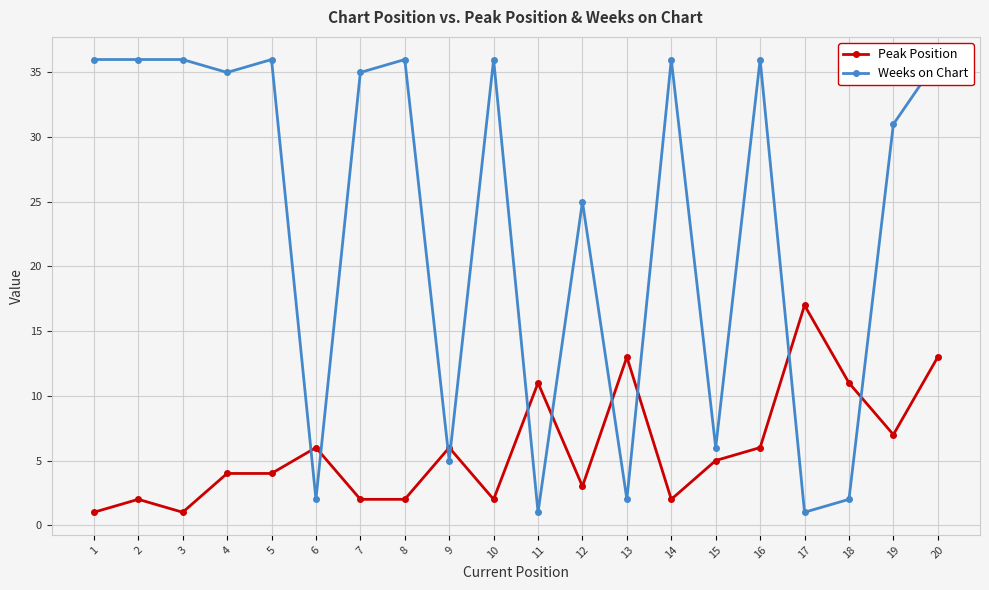

Which series has the largest total across all categories?

Weeks on Chart